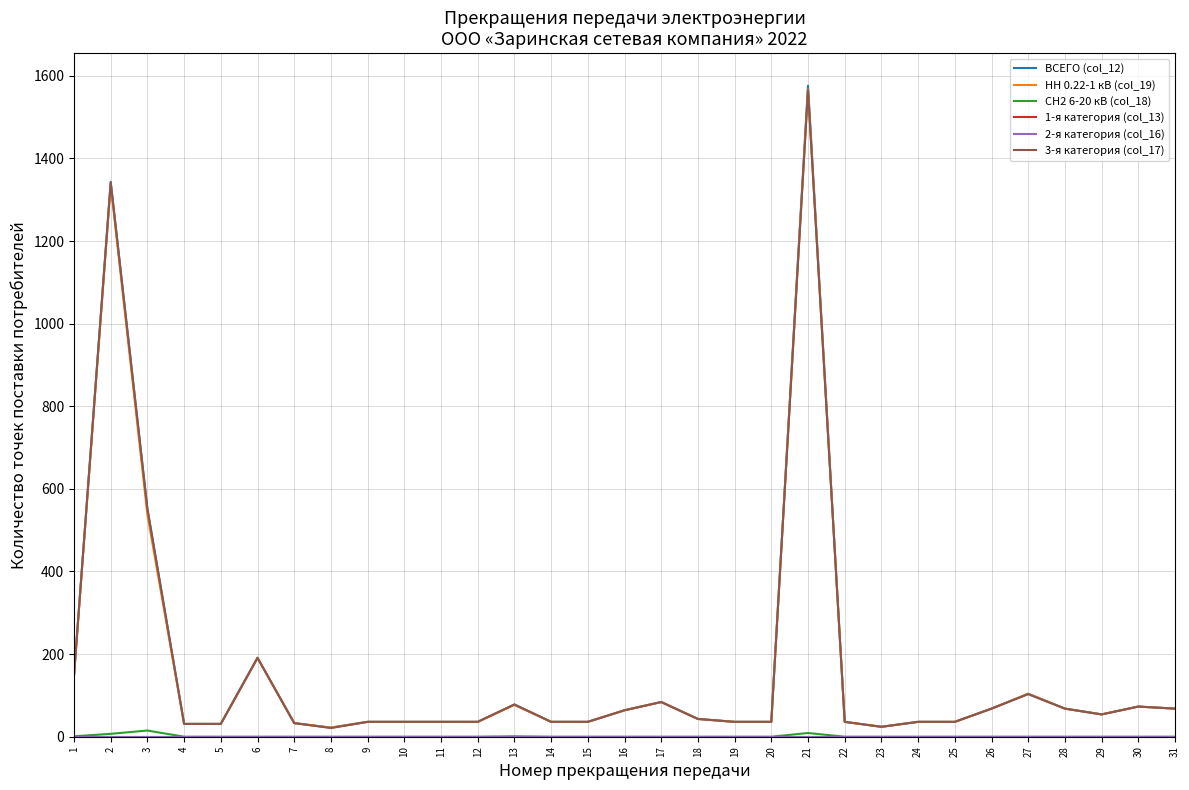

What is the sum of all 3-я категория (col_17) values?

5037